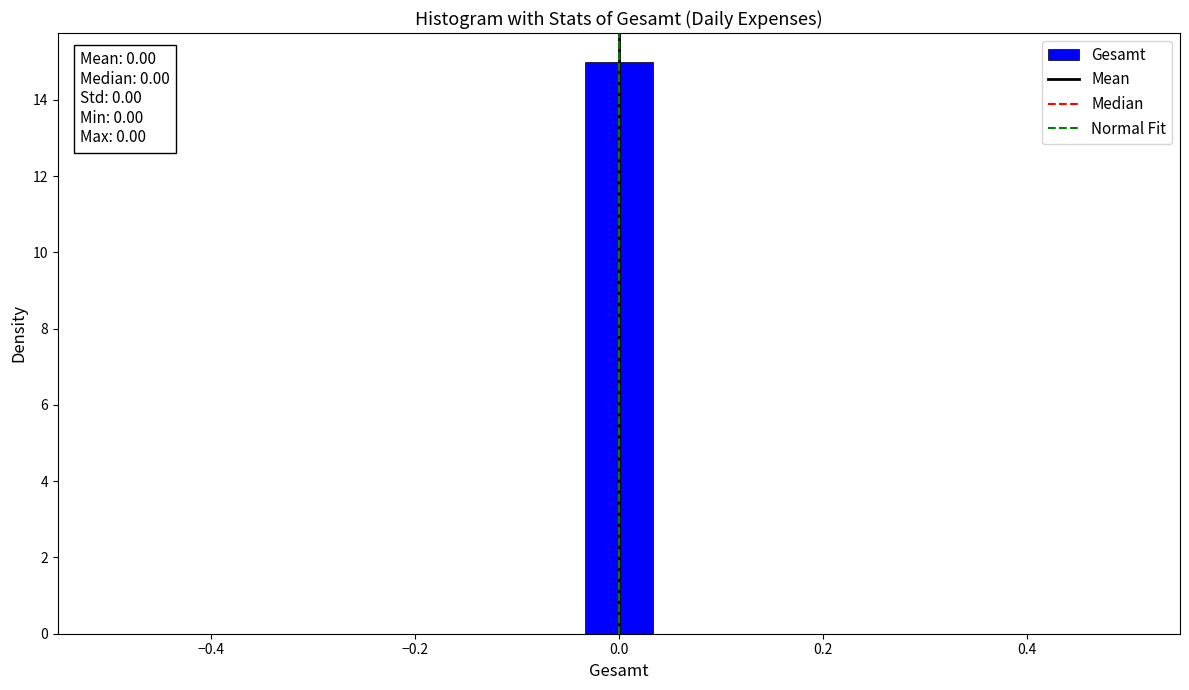

Read against the x-axis, roughly where is the centre of the tallest bar?

0.00